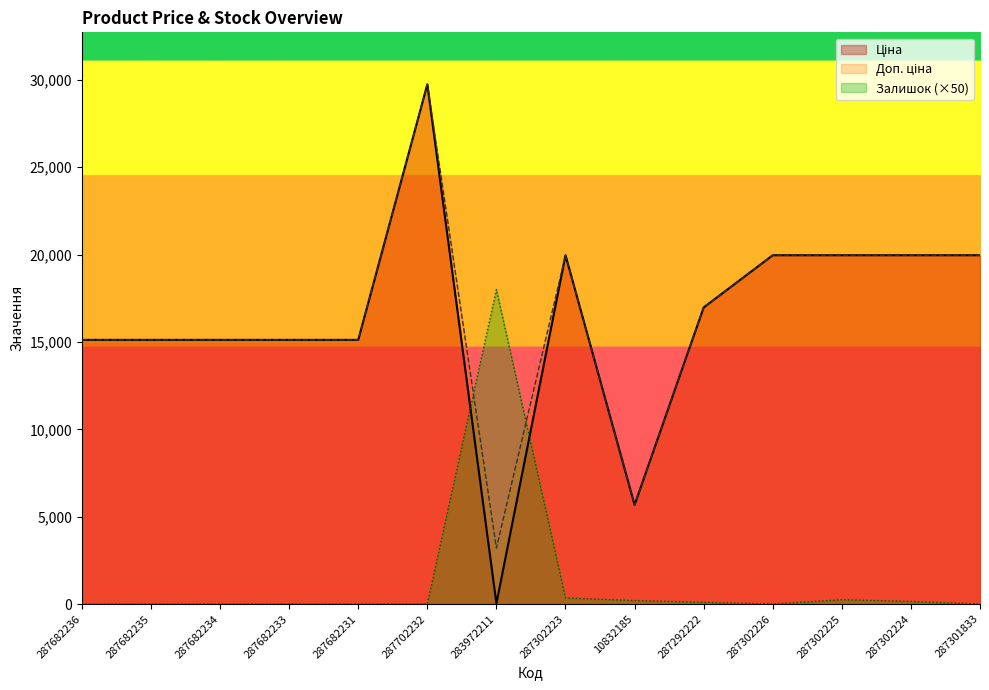

What is the greatest value displayed?

29747.2